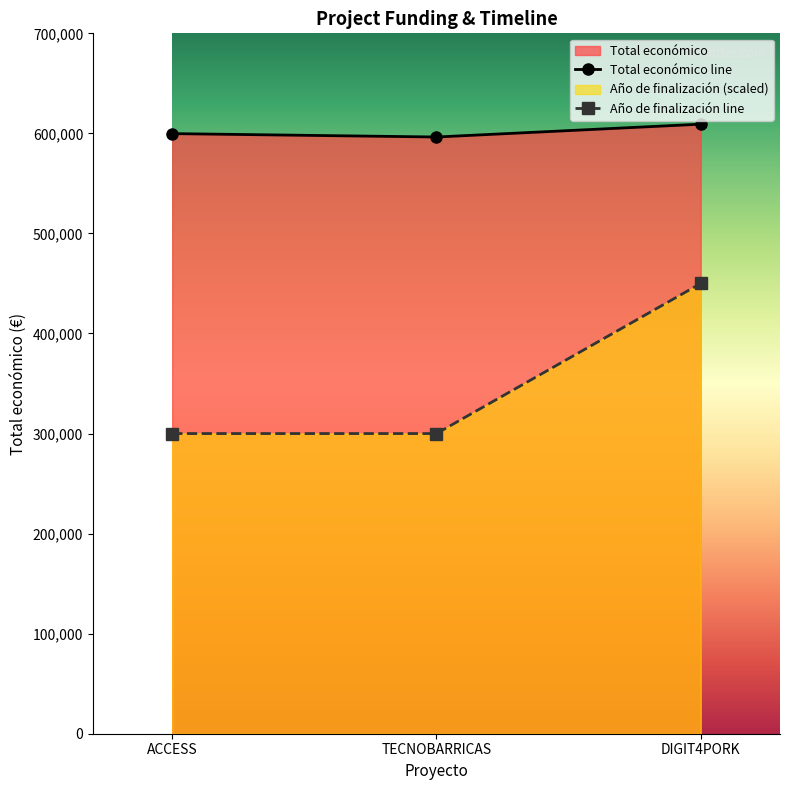

What is the difference between the highest and lowest values at ACCESS?

299779